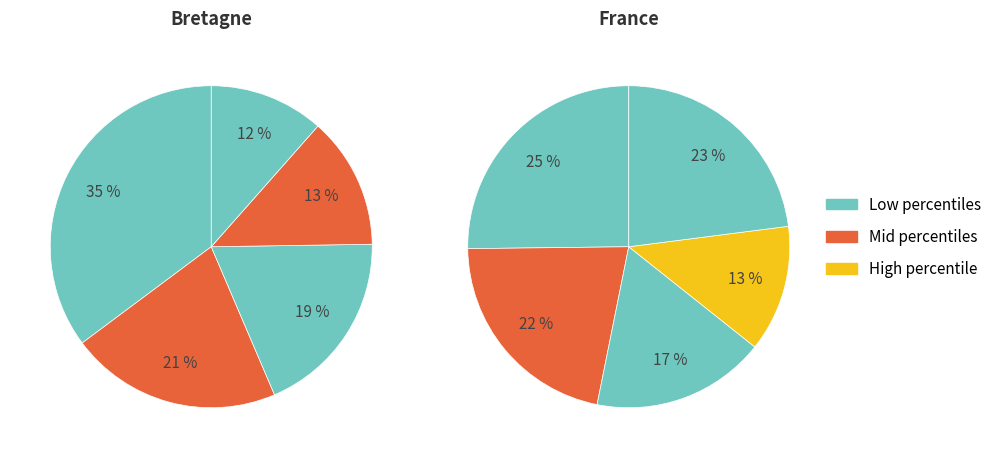

How many slices are in this pie chart?

10